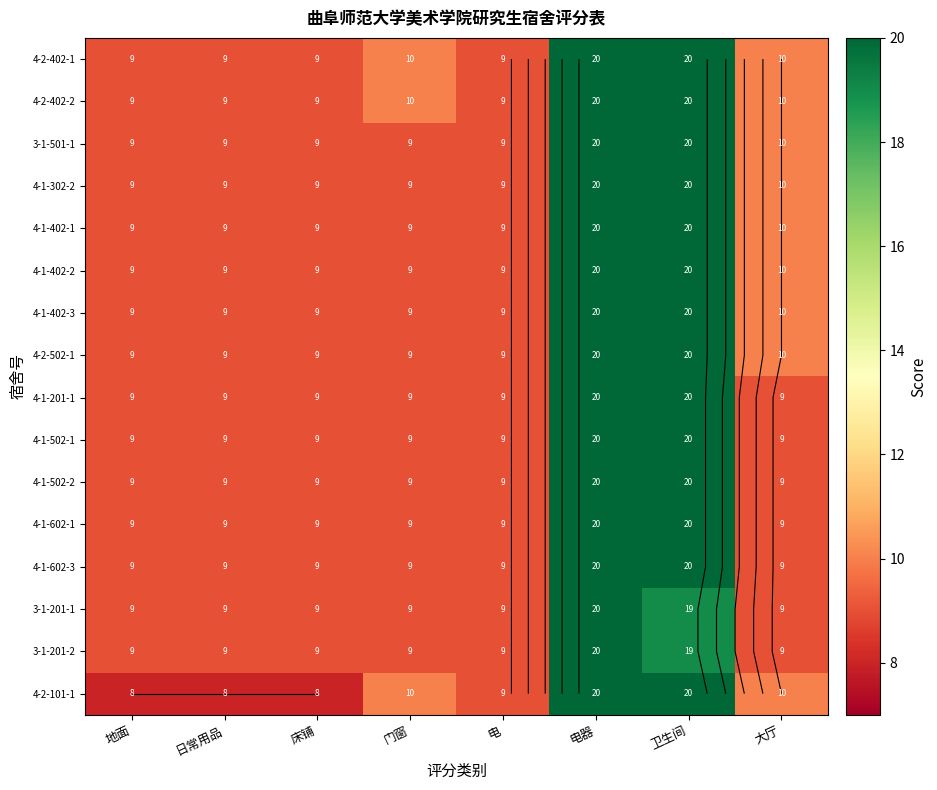

How many data points does each series have?

8